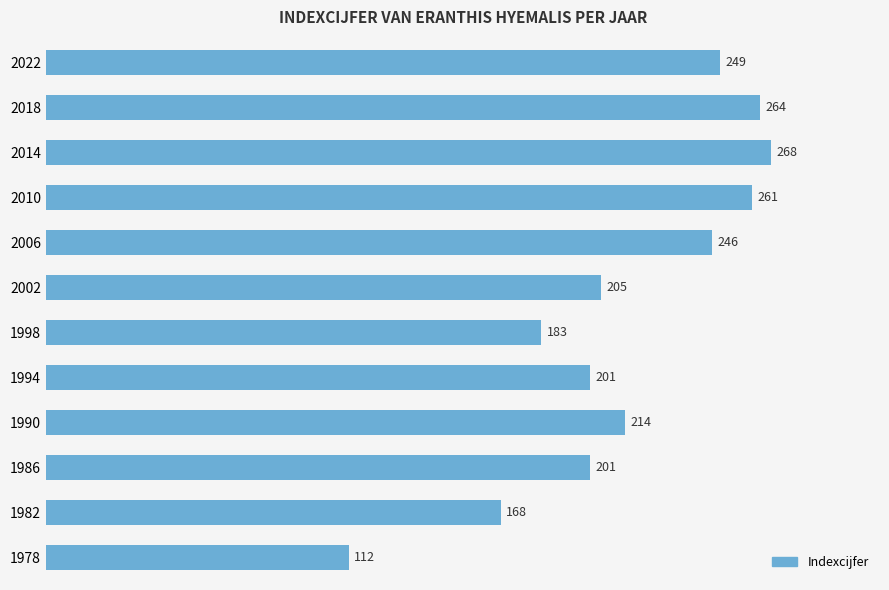

Reading bottom to top, transcribe all the data shown in this chart.

1978=112	1982=168	1986=201	1990=214	1994=201	1998=183	2002=205	2006=246	2010=261	2014=268	2018=264	2022=249